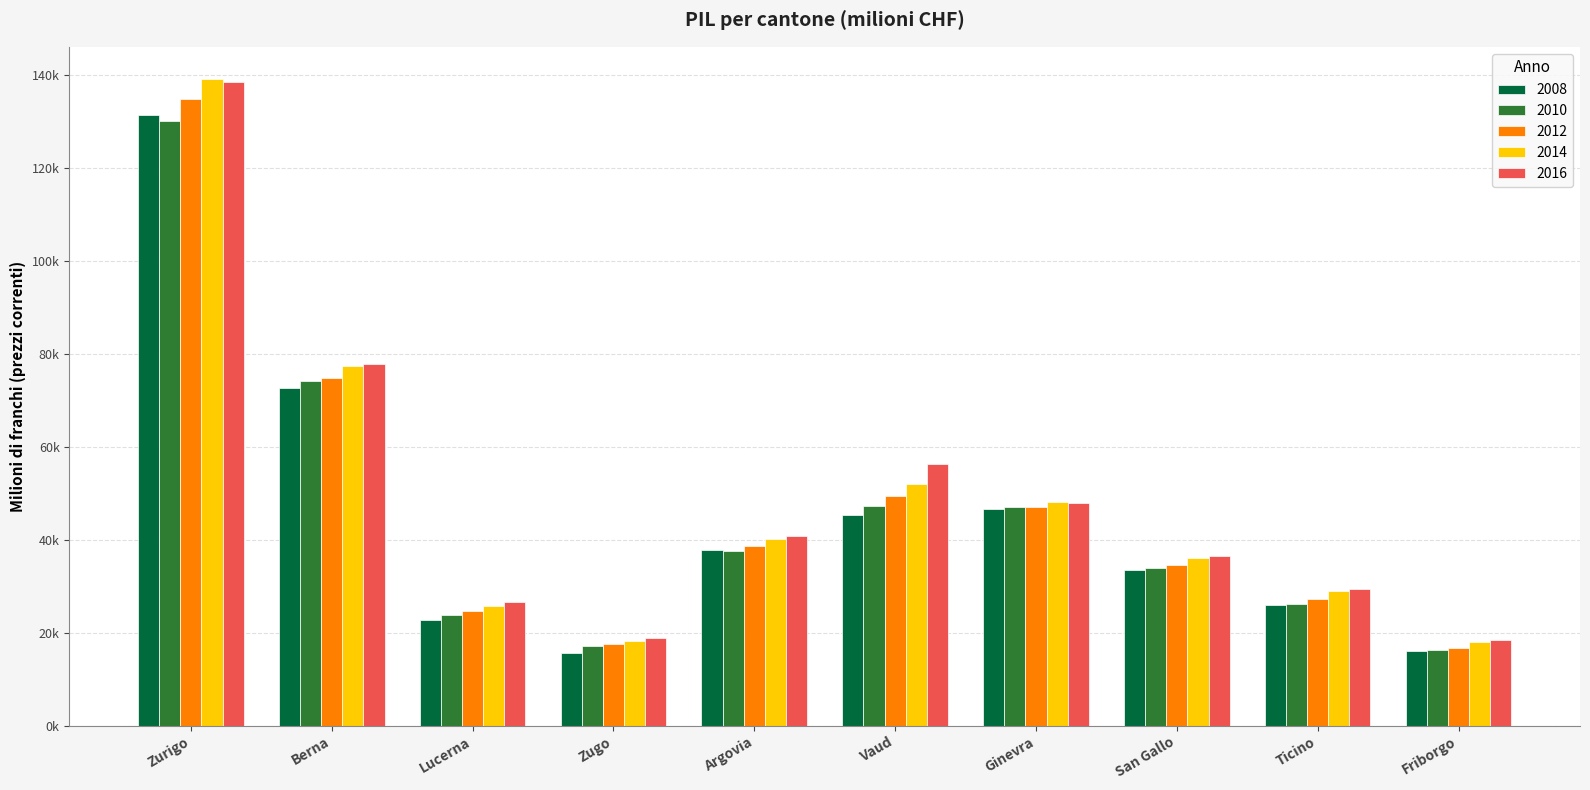

What is the spread (max minus min) of values at Berna?

5135.7